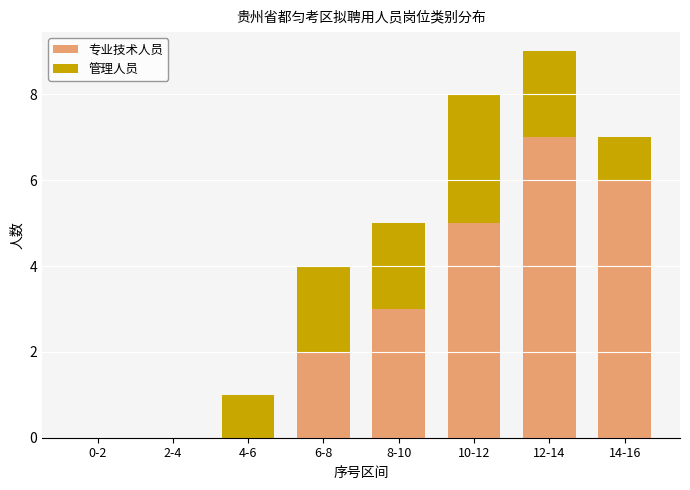

Reading left to right, transcribe the values for 专业技术人员.

0-2=0	2-4=0	4-6=0	6-8=2	8-10=3	10-12=5	12-14=7	14-16=6